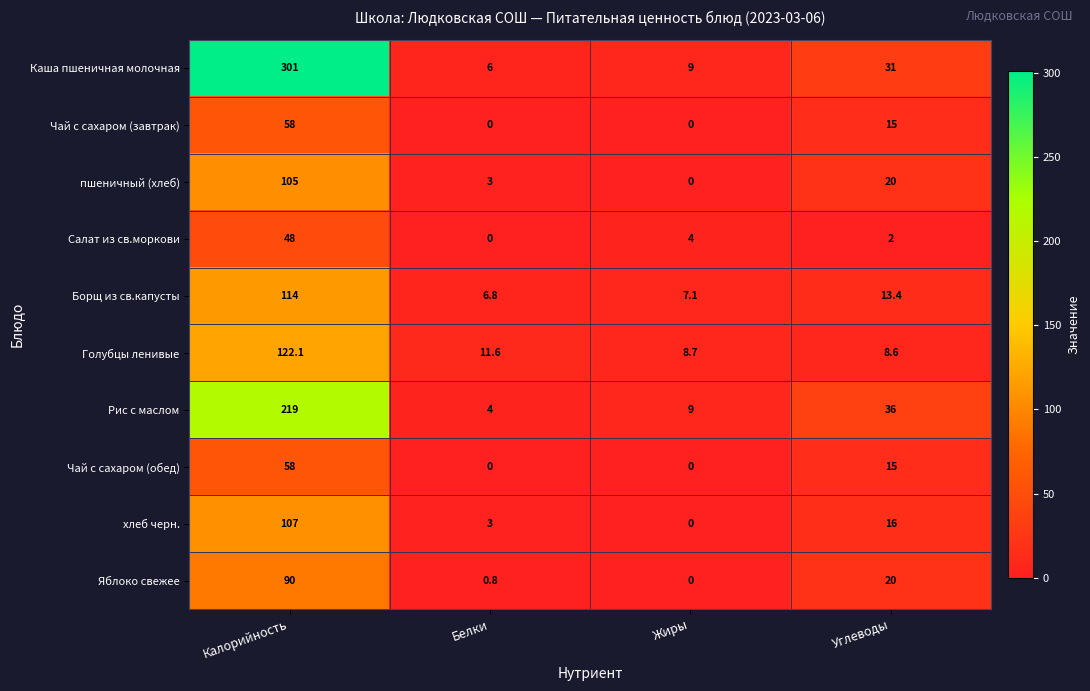

What is the difference between the maximum and minimum values in the Салат из св.моркови series?

48.0